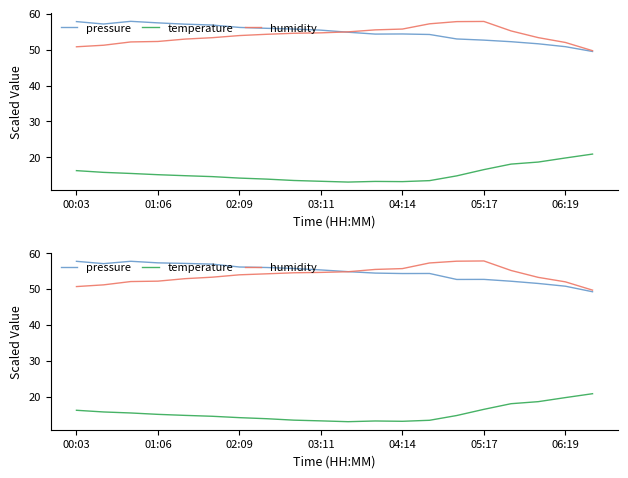

Reading right to left, list all the values displayed in this chart.

pressure: 49.3	50.8	51.6	52.2	52.7	52.7	54.4	54.3	54.5	54.9	55.3	55.8	56.0	56.2	57.0	57.2	57.3	57.8	57.1	57.7
temperature: 20.9	19.8	18.7	18.1	16.6	14.9	13.5	13.2	13.3	13.1	13.4	13.6	14.0	14.3	14.6	14.9	15.2	15.6	15.8	16.3
humidity: 49.7	52.0	53.3	55.2	57.8	57.8	57.3	55.7	55.5	54.8	54.7	54.6	54.3	54.0	53.3	52.9	52.2	52.1	51.2	50.7